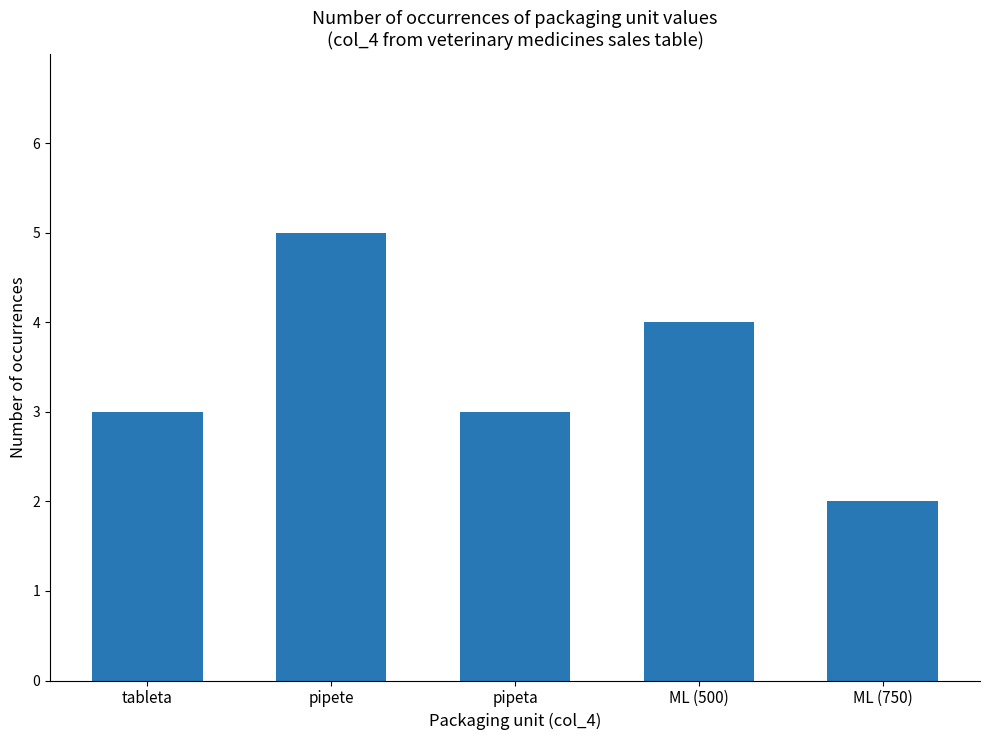

What is the difference between the maximum and minimum values?

3